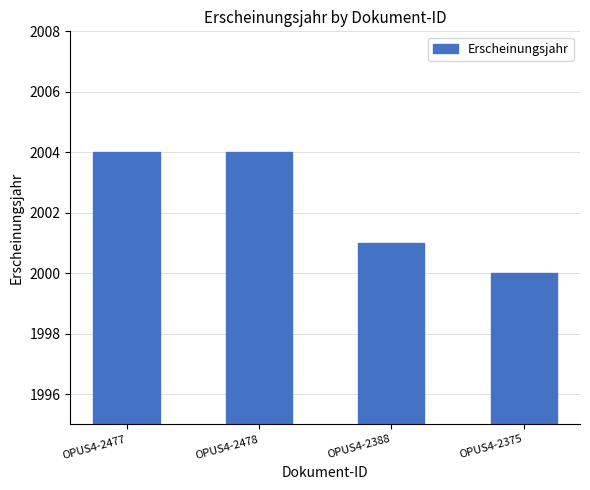

At which category does the chart reach its minimum across all series?

OPUS4-2375